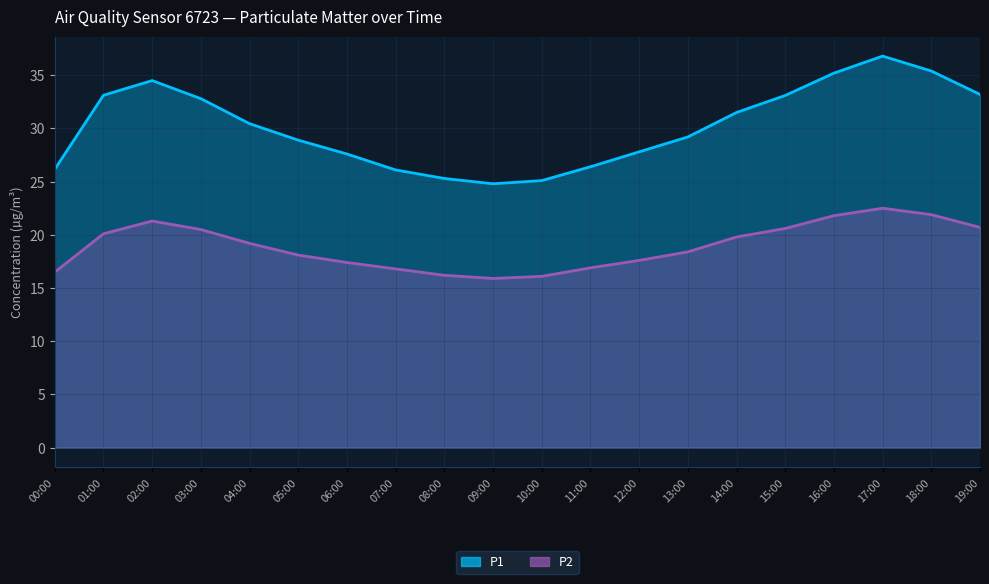

What is the label of the 2nd point from the left?

01:00